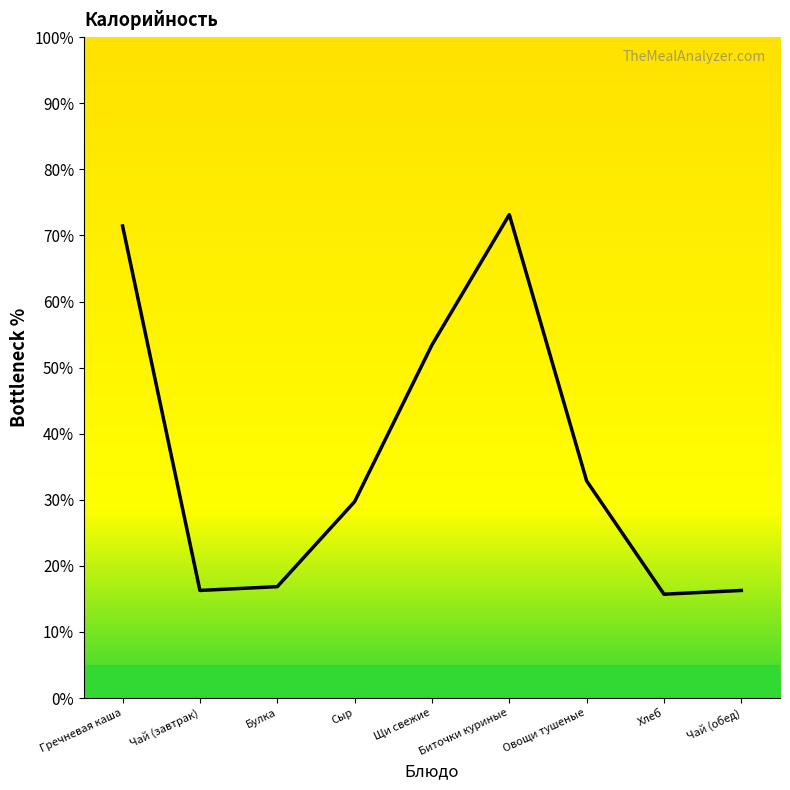

What position from the left is Щи свежие?

5